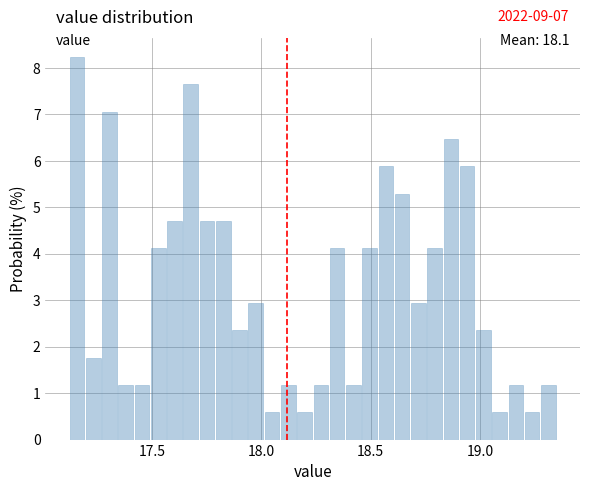

Around what value on the x-axis is the tallest bar? Give the approximate position of its centre, as read against the axis.

17.15